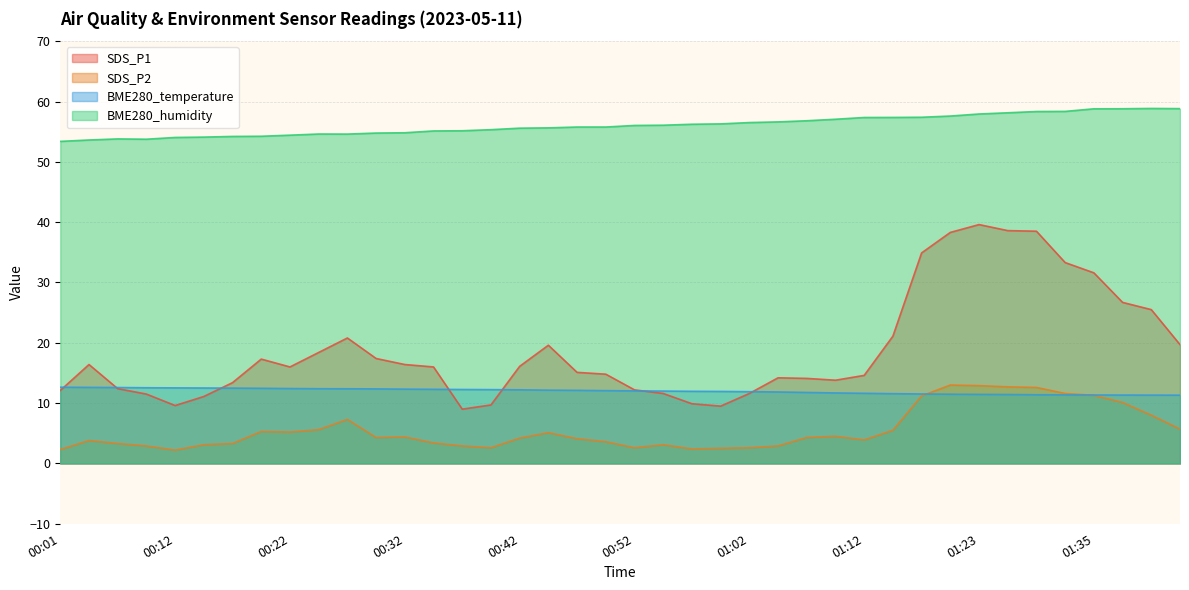

The SDS_P2 series shows 11.2 at 01:18. True or false?

True